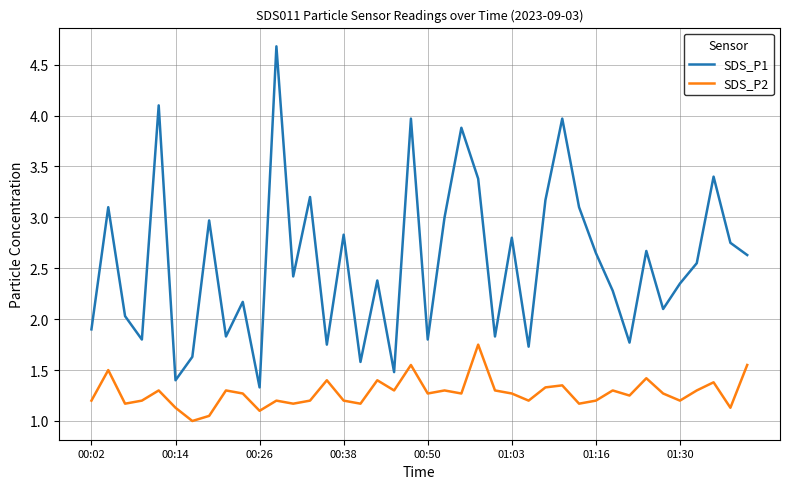

Count the number of data series in this chart.

2